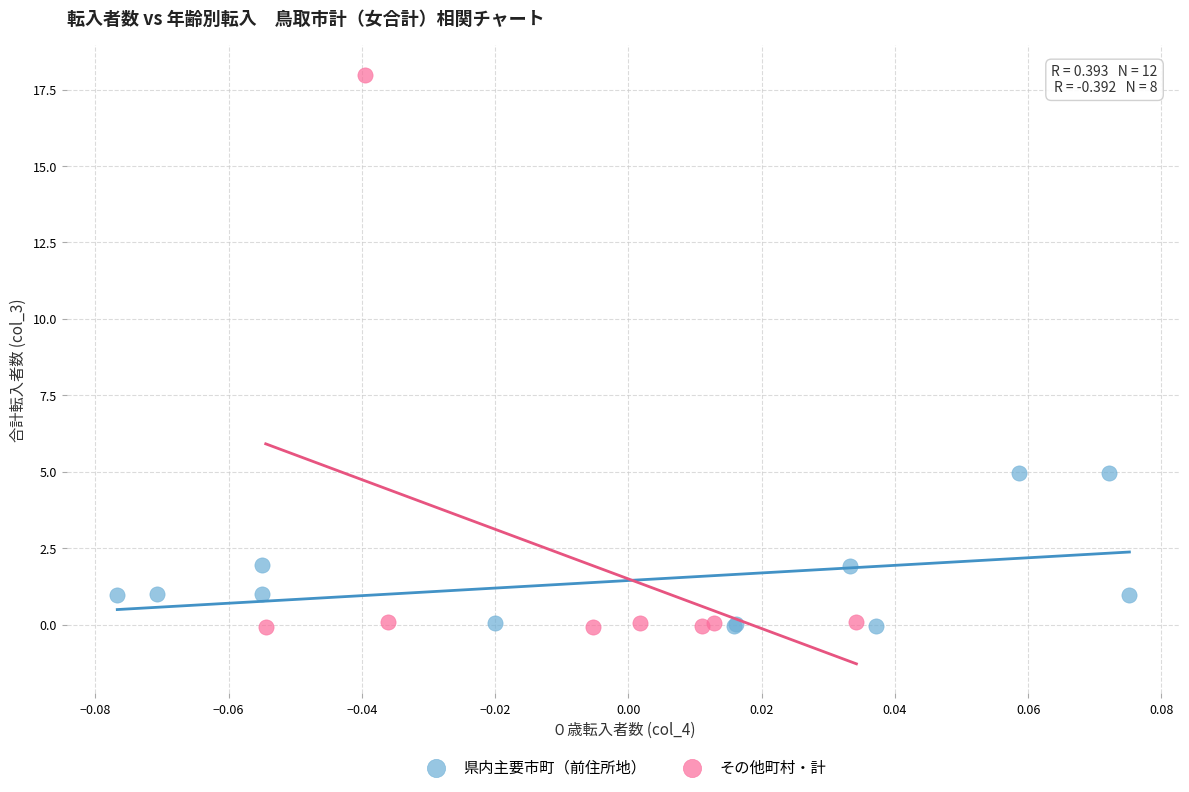

Which series has the largest Y range (max minus min)?

その他町村・計